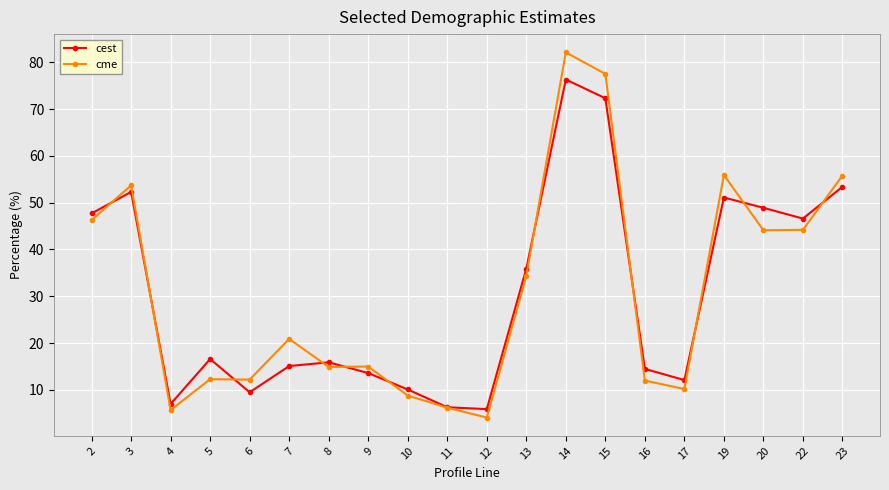

Which series changed the most between 8 and 15?

cme